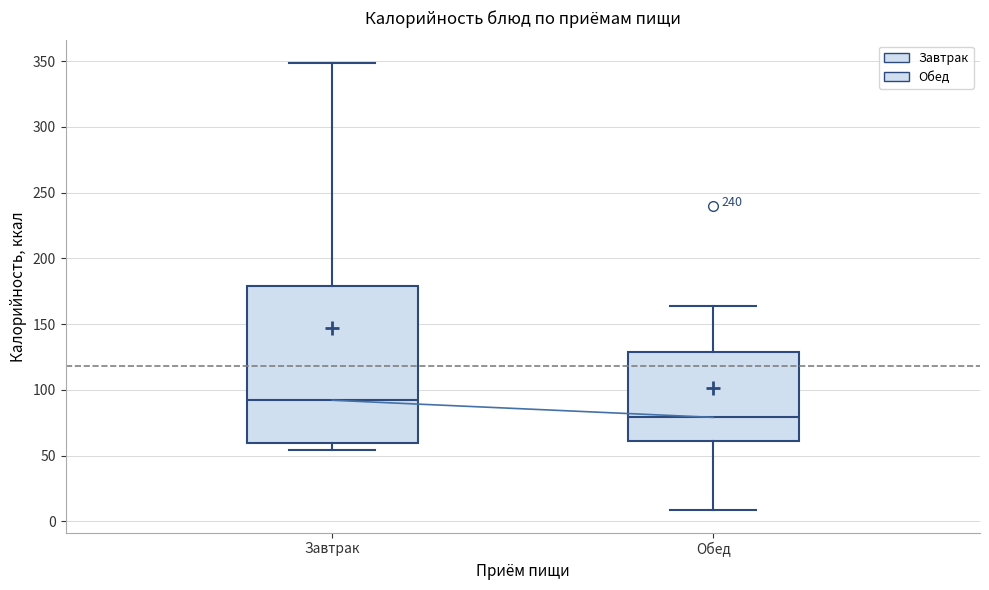

Which box's median line is the highest?

Завтрак